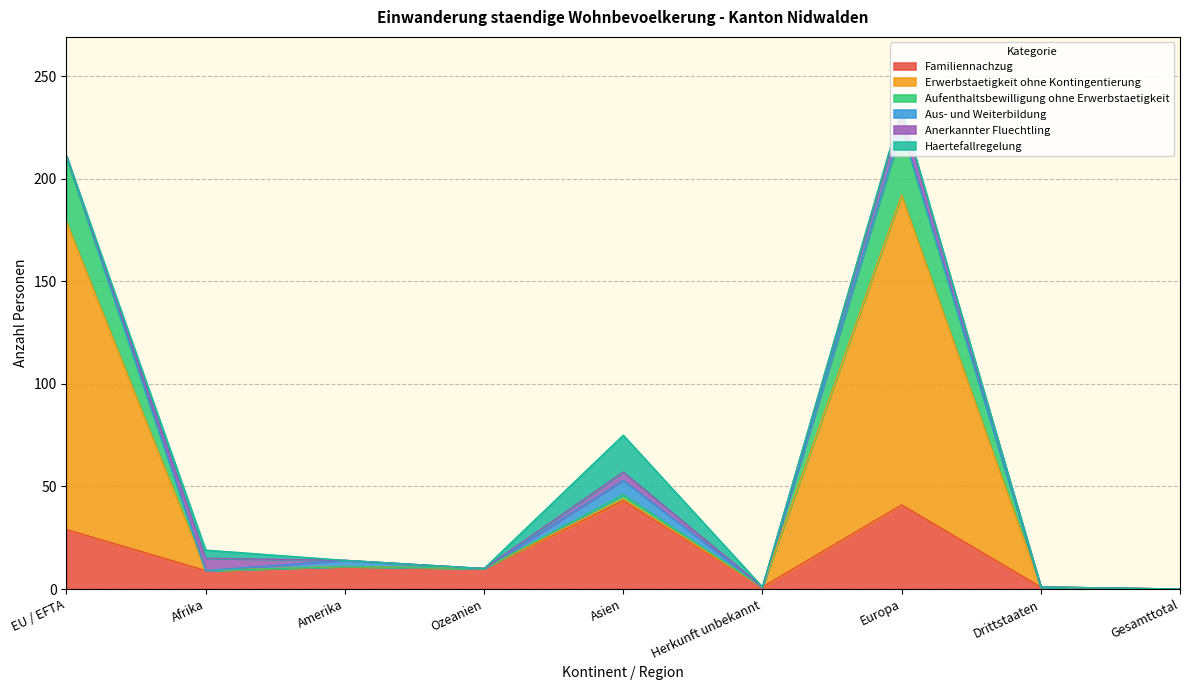

True or false: Familiennachzug has a value of 10 at Ozeanien.

True